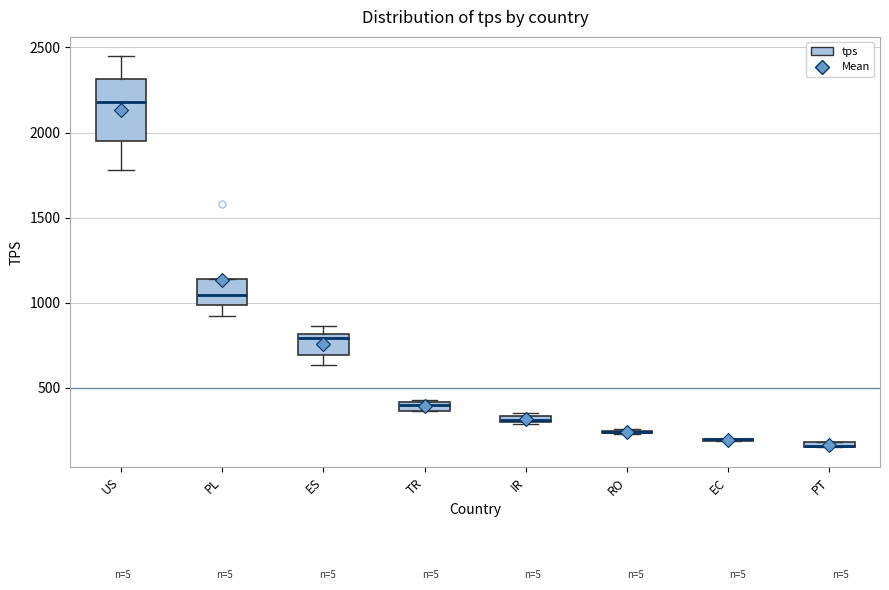

Which box is the tallest, from its lower edge to its upper edge?

US